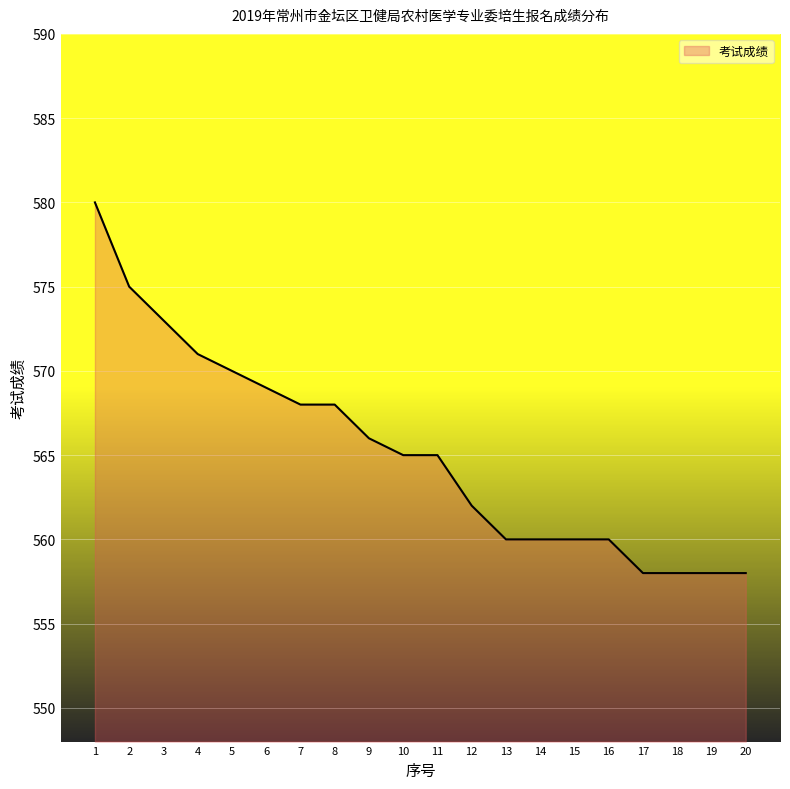

At which label does the data first exceed 565?

1